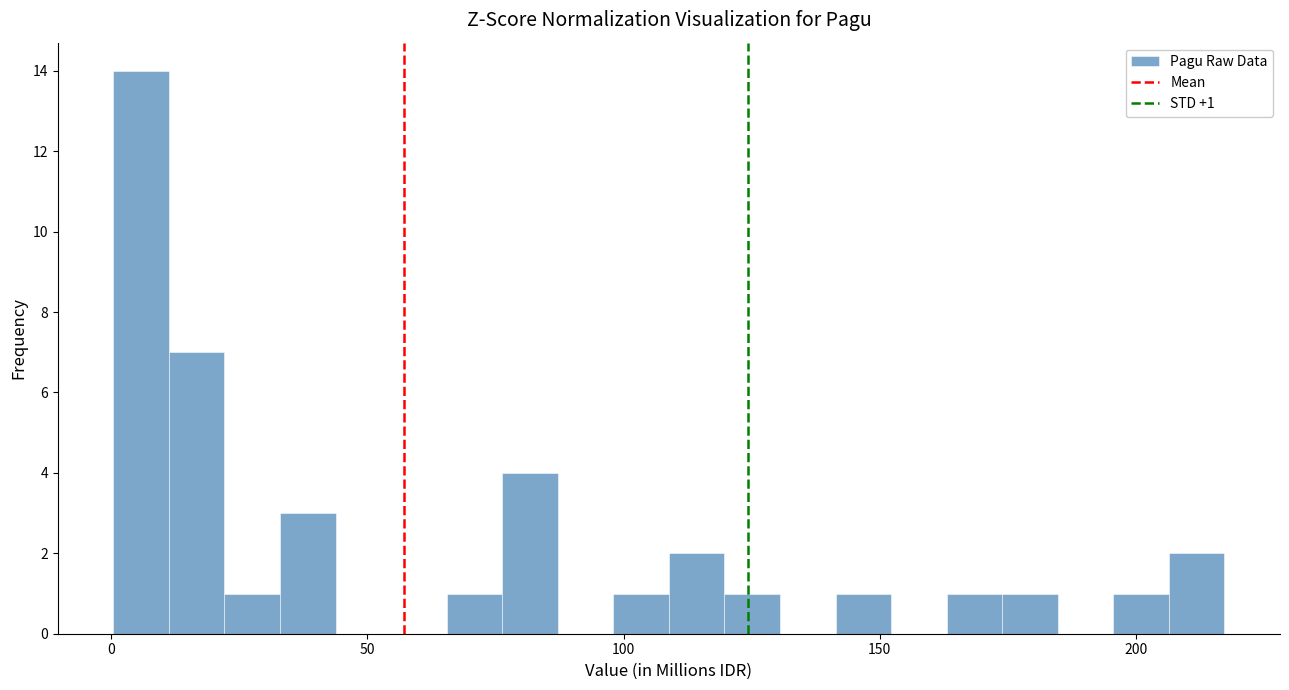

Read against the x-axis, roughly where is the centre of the tallest bar?

5